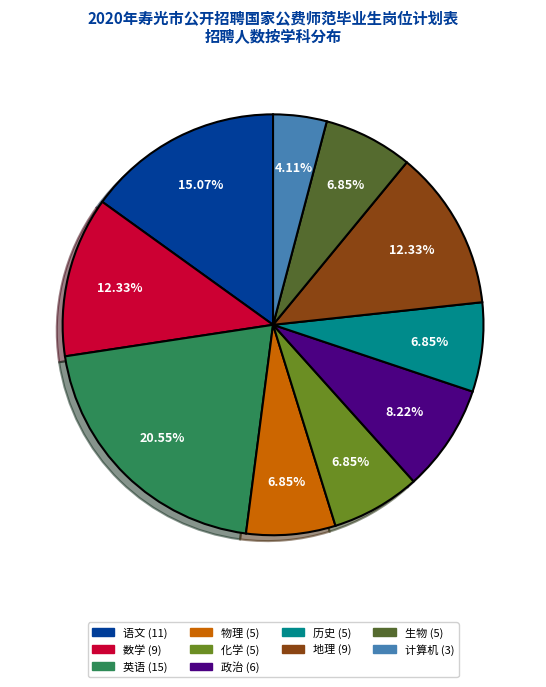

To the nearest percent, what portion does 政治 represent?

8%